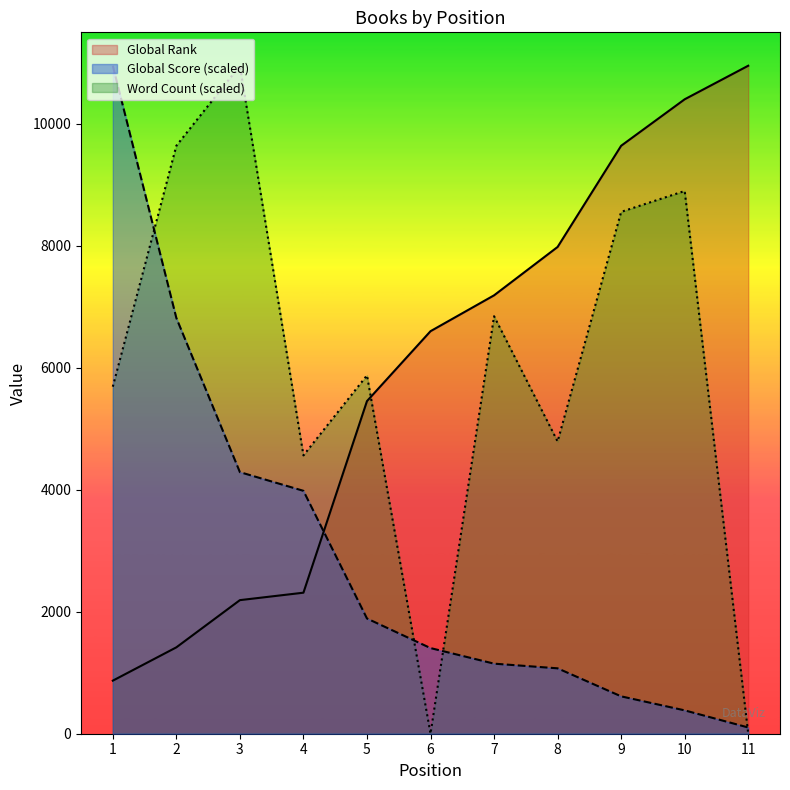

What is the value of the Global Rank point at the 9th from the left?

9639.0